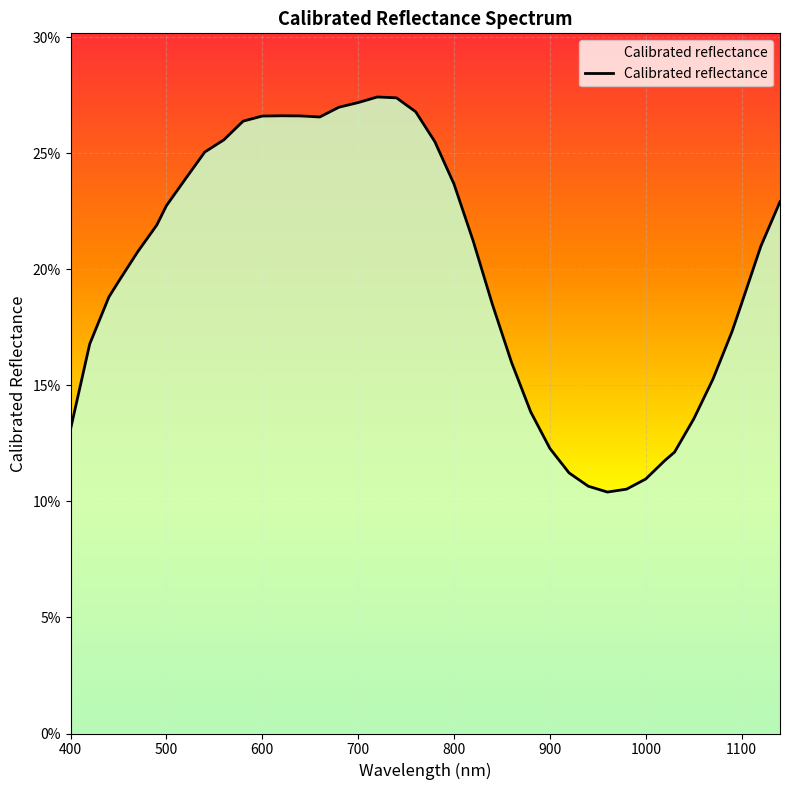

Does the chart display data point markers on the line(s)?

No